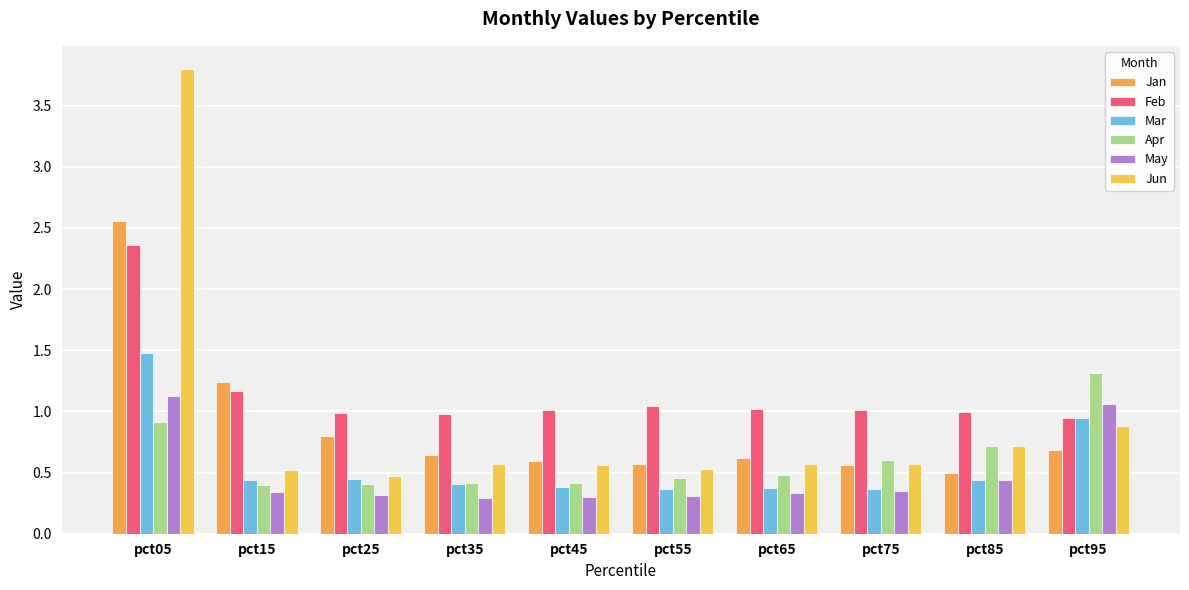

Read the May value at pct45.

0.3